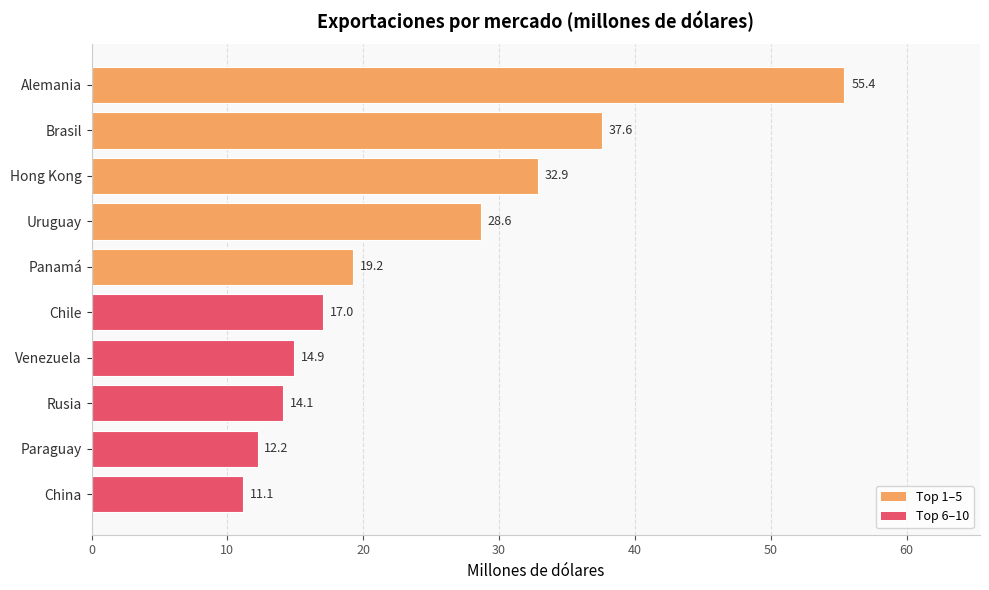

What is the change in value from China to Uruguay?

+17.5